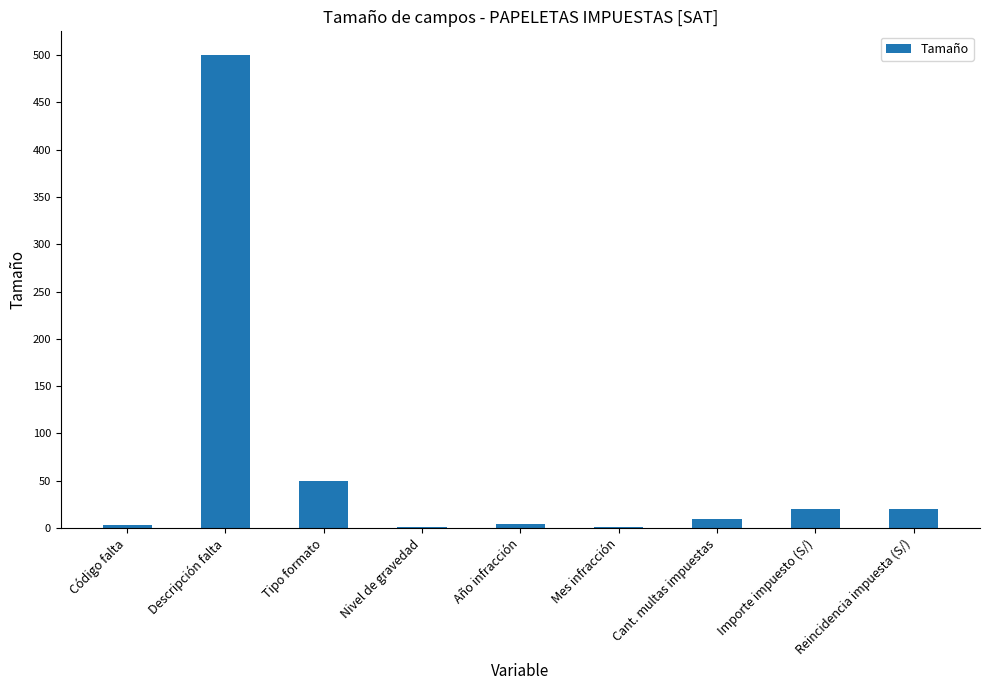

Which has a higher value, Tipo formato or Cant. multas impuestas?

Tipo formato